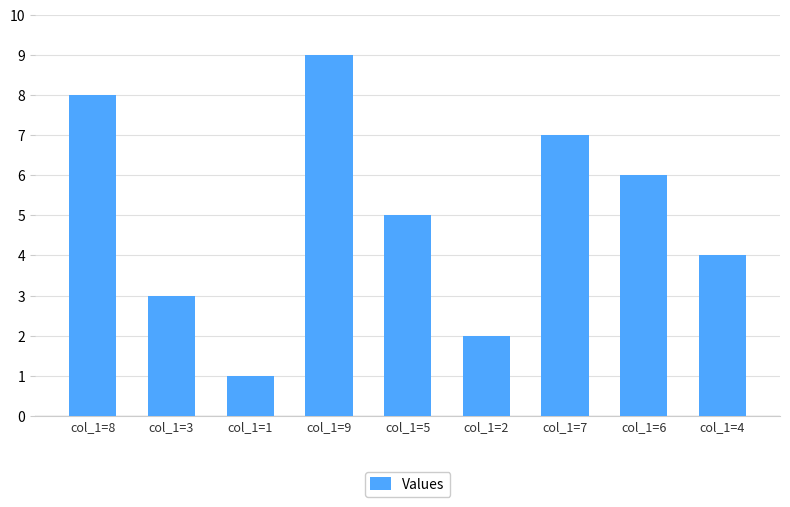

Between col_1=8 and col_1=6, which is larger?

col_1=8